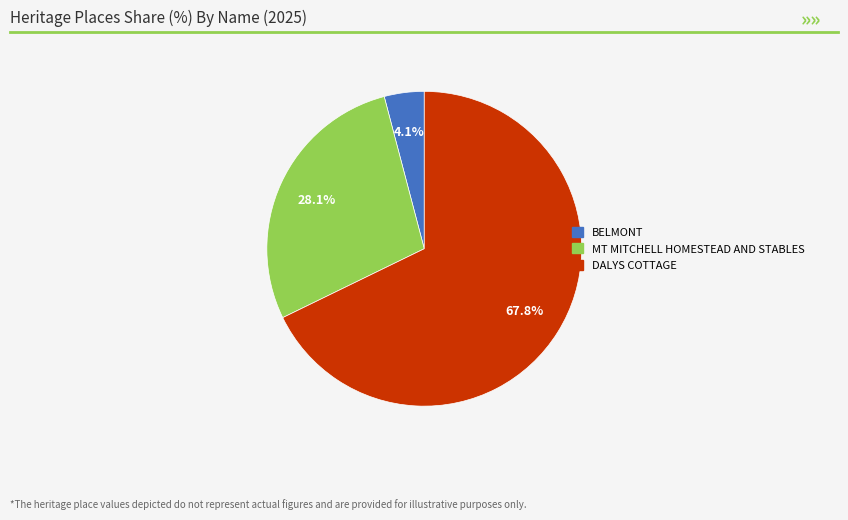

To the nearest percent, what is the difference between the DALYS COTTAGE and BELMONT slice percentages?

64%